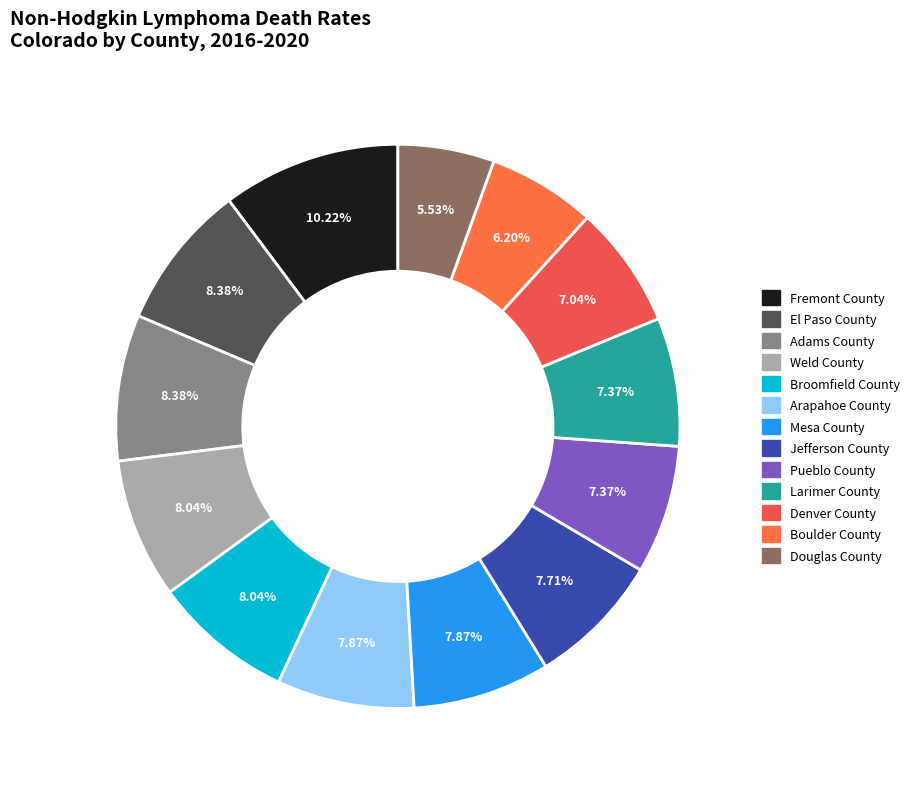

Between Douglas County and Pueblo County, which is larger?

Pueblo County